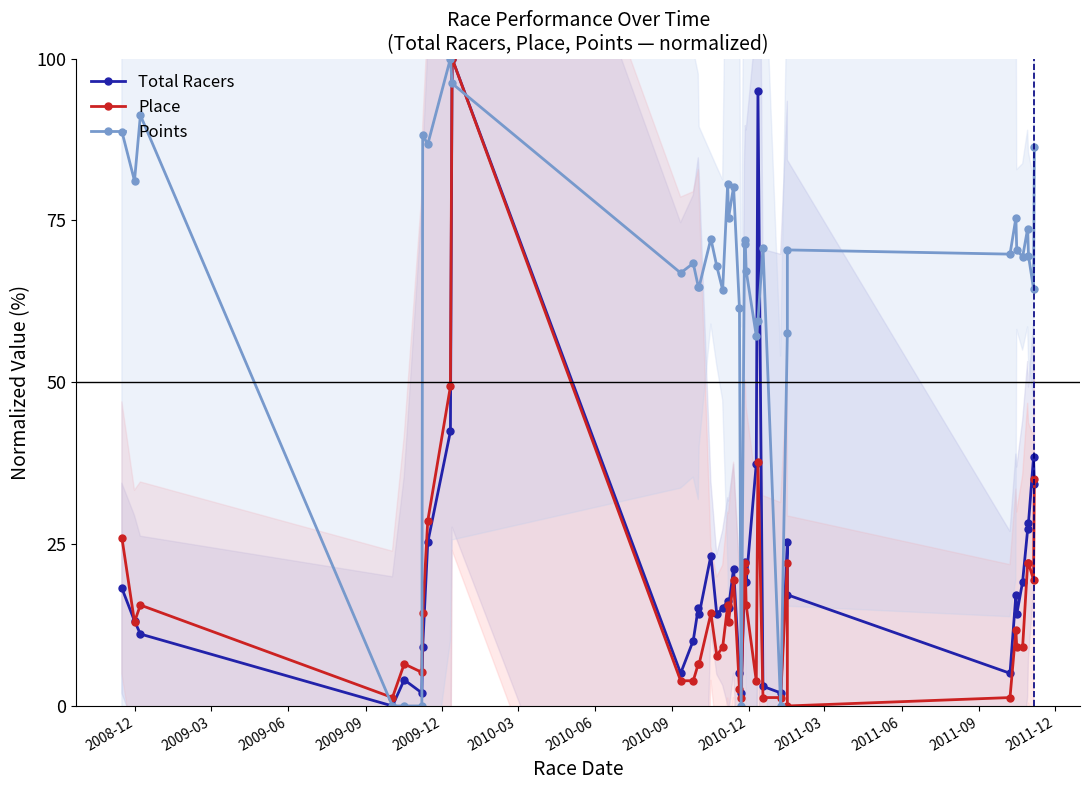

Reading left to right, extract all data points from this chart.

Total Racers: 18.2	13.1	11.1	0.0	4.0	2.0	9.1	25.3	42.4	100.0	5.1	10.1	15.2	14.1	23.2	14.1	15.2	16.2	15.2	21.2	5.1	2.0	19.2	22.2	19.2	37.4	94.9	3.0	2.0	25.3	17.2	5.1	17.2	14.1	19.2	27.3	28.3	38.4	34.3
Place: 26.0	13.0	15.6	1.3	6.5	5.2	14.3	28.6	49.4	100.0	3.9	3.9	6.5	6.5	14.3	7.8	9.1	15.6	13.0	19.5	2.6	1.3	22.1	20.8	15.6	3.9	37.7	1.3	1.3	22.1	0.0	1.3	11.7	9.1	9.1	22.1	22.1	19.5	35.1
Points: 88.7	81.1	91.2	0.0	0.0	0.0	88.2	86.7	100.0	96.2	66.9	68.4	64.8	64.8	72.2	67.9	64.3	80.7	75.4	80.2	61.4	0.0	72.0	71.4	67.2	57.2	59.5	70.8	0.0	57.6	70.4	69.8	75.4	70.5	69.4	73.7	69.5	64.5	86.3